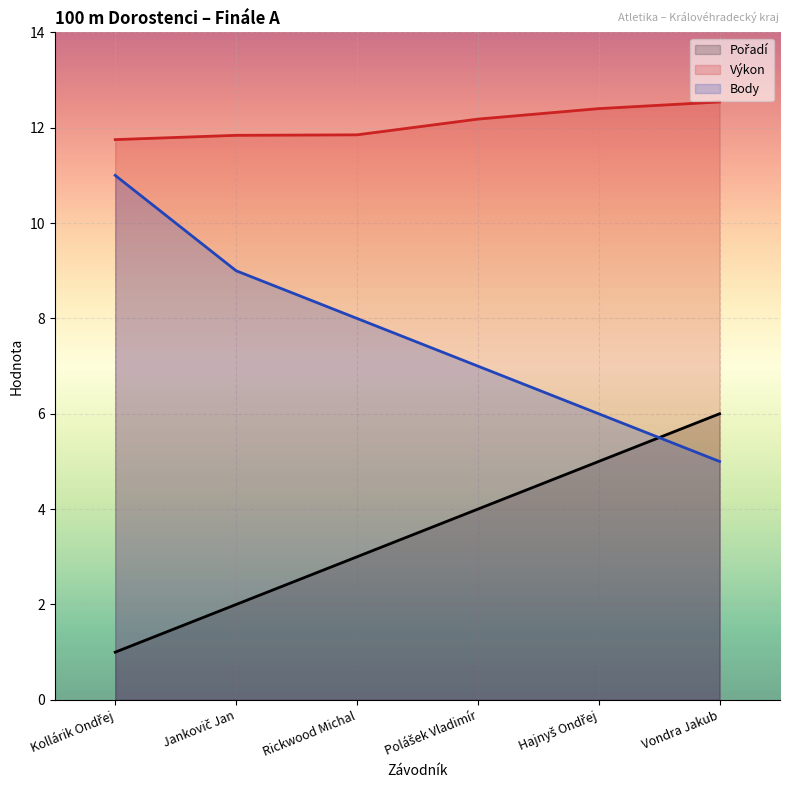

Reading left to right, what are all the values shown in this chart?

Pořadí: 1.0	2.0	3.0	4.0	5.0	6.0
Výkon: 11.8	11.8	11.8	12.2	12.4	12.5
Body: 11.0	9.0	8.0	7.0	6.0	5.0